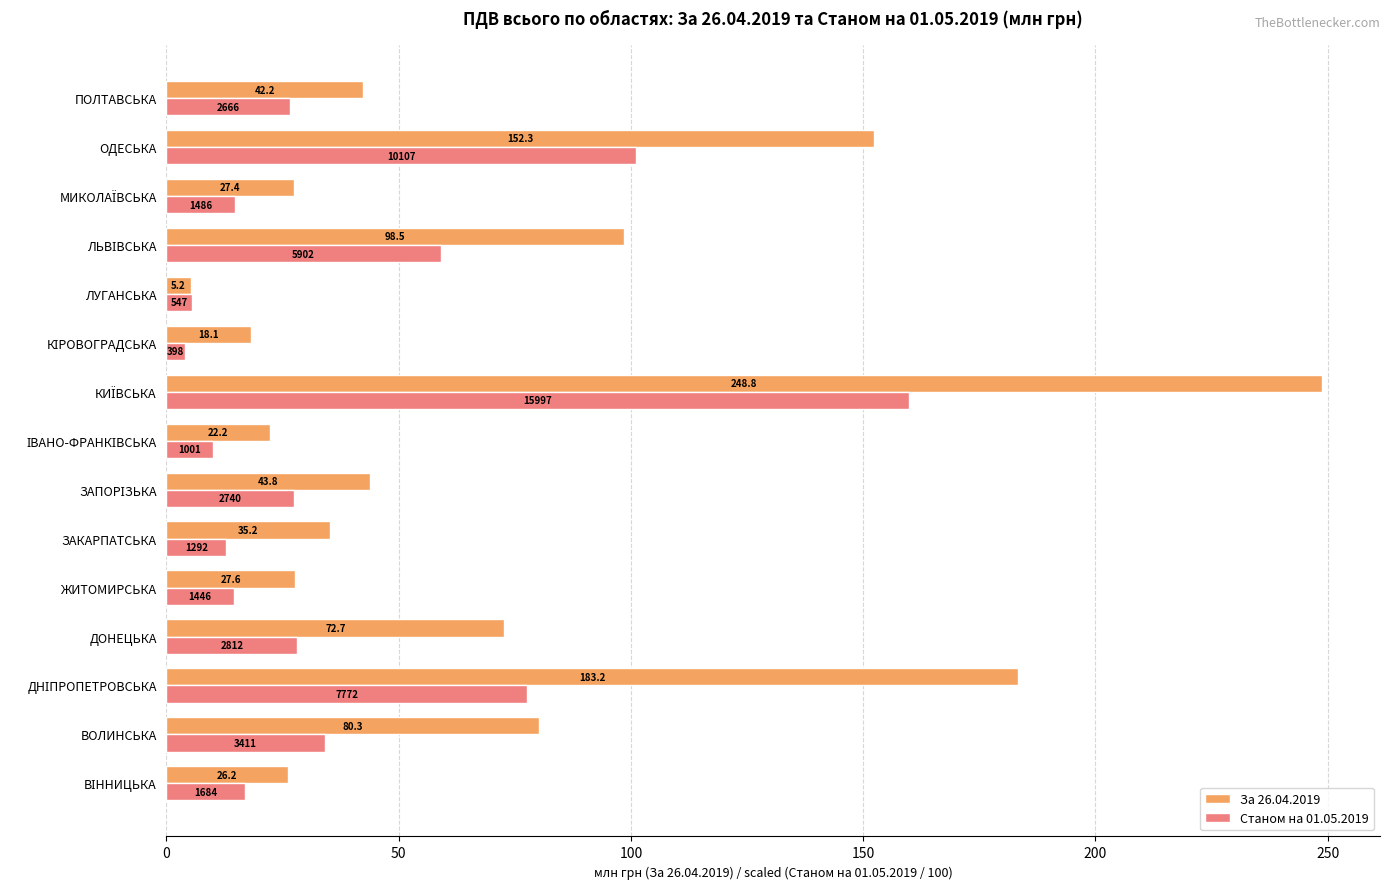

Rank the series by their average value, from highest to lowest.

За 26.04.2019, Станом на 01.05.2019